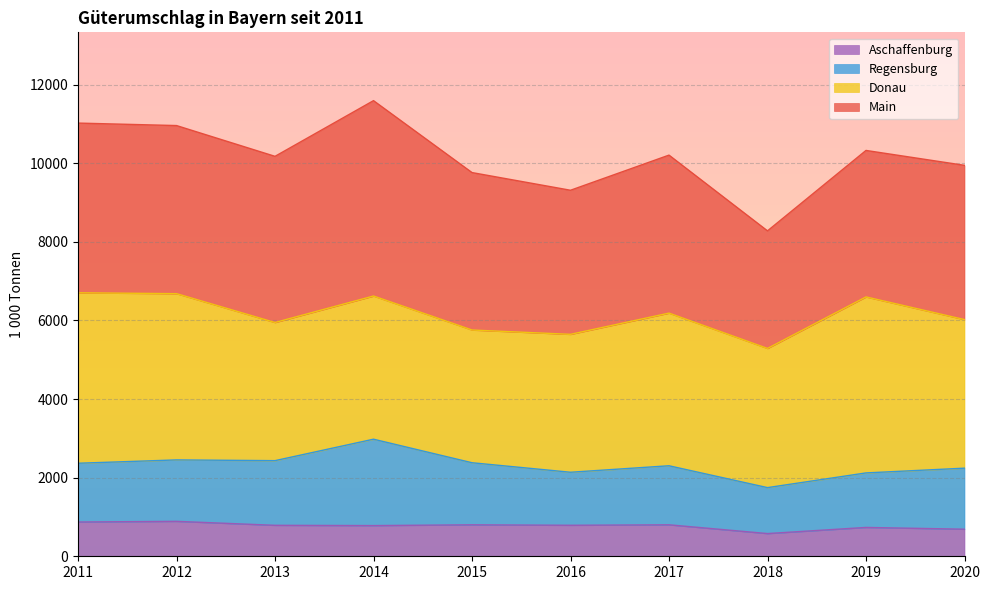

At which label does Main reach its minimum?

2018